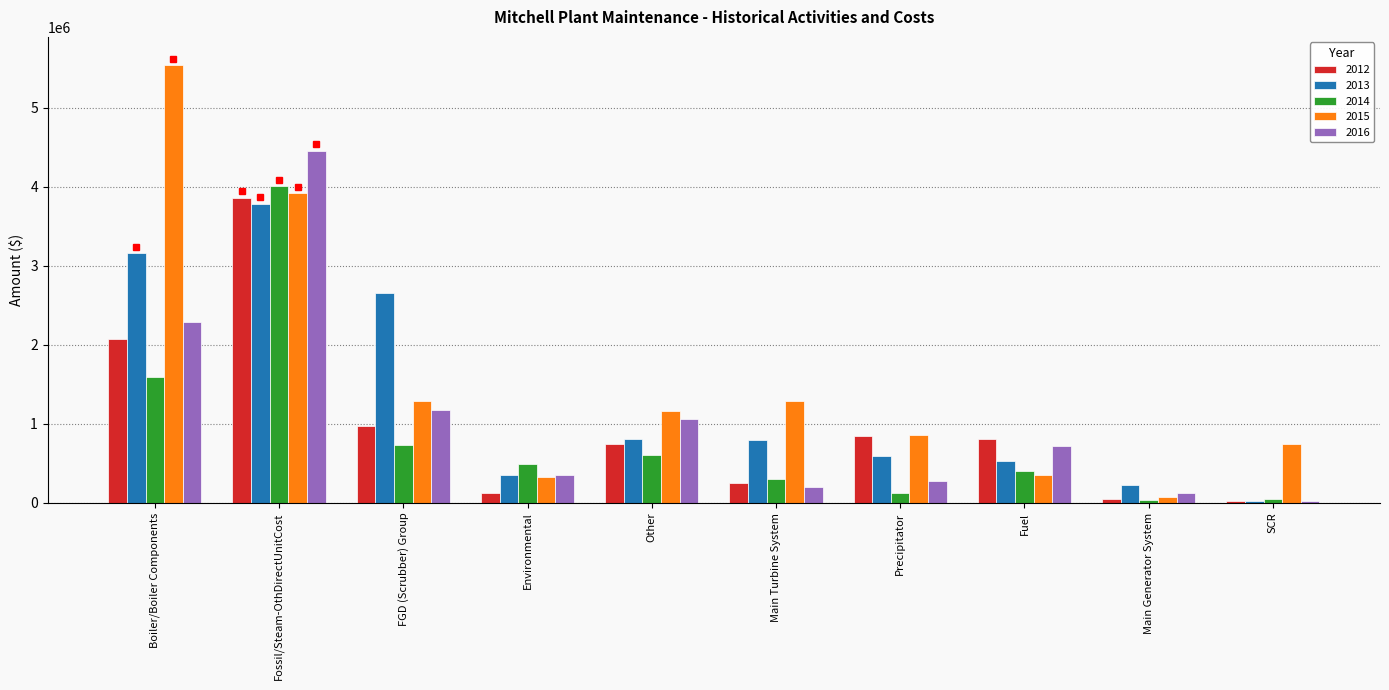

At which category is the sum across all series the highest?

Fossil/Steam-OthDirectUnitCost